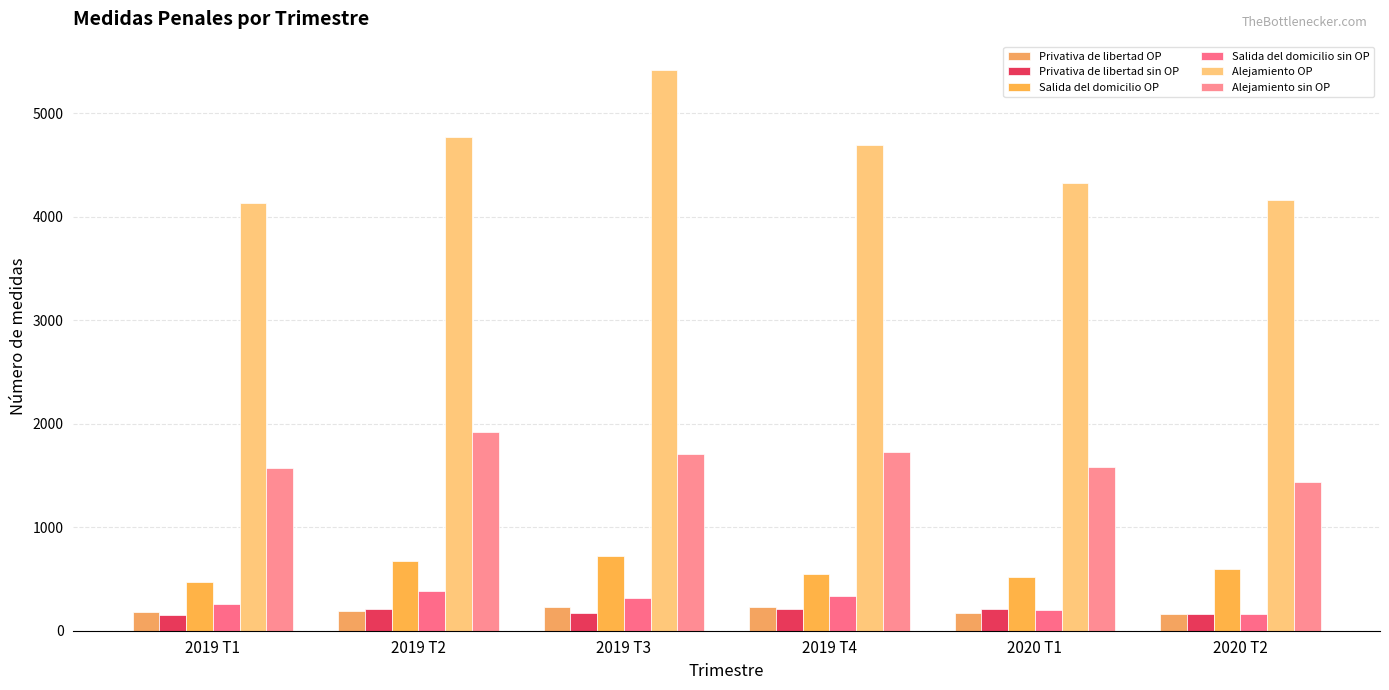

What is the difference between the Salida del domicilio sin OP values at 2020 T2 and 2019 T2?

218